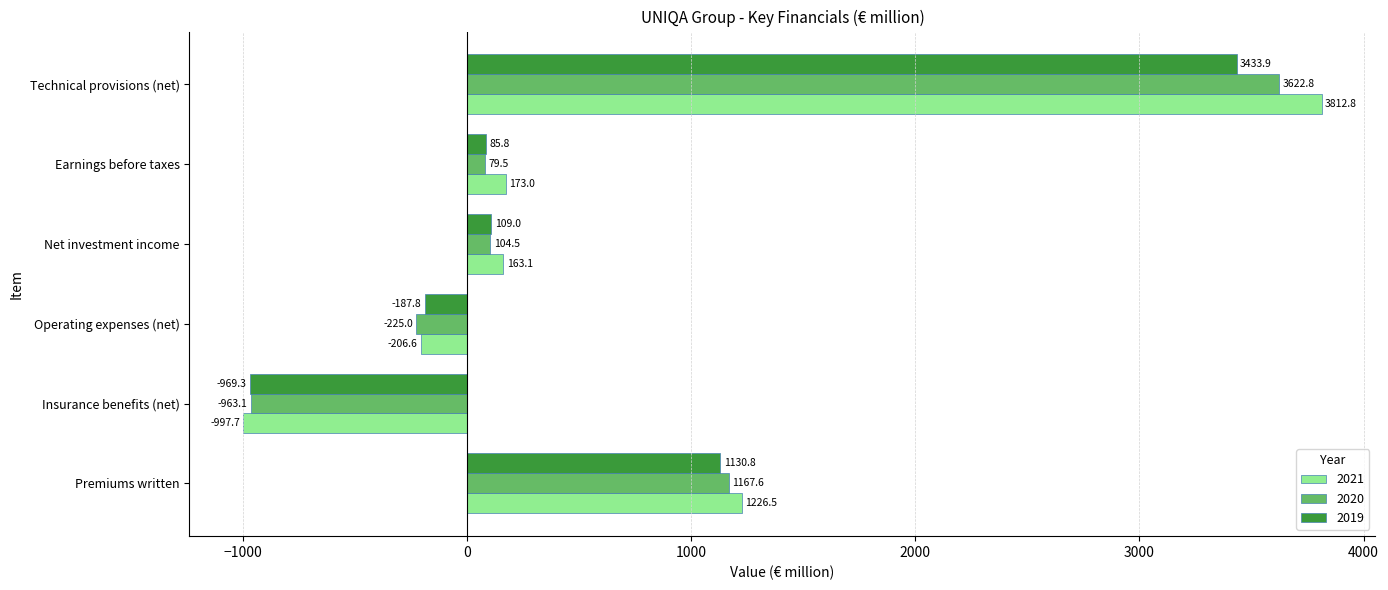

Read the 2020 value at Insurance benefits (net).

-963.1